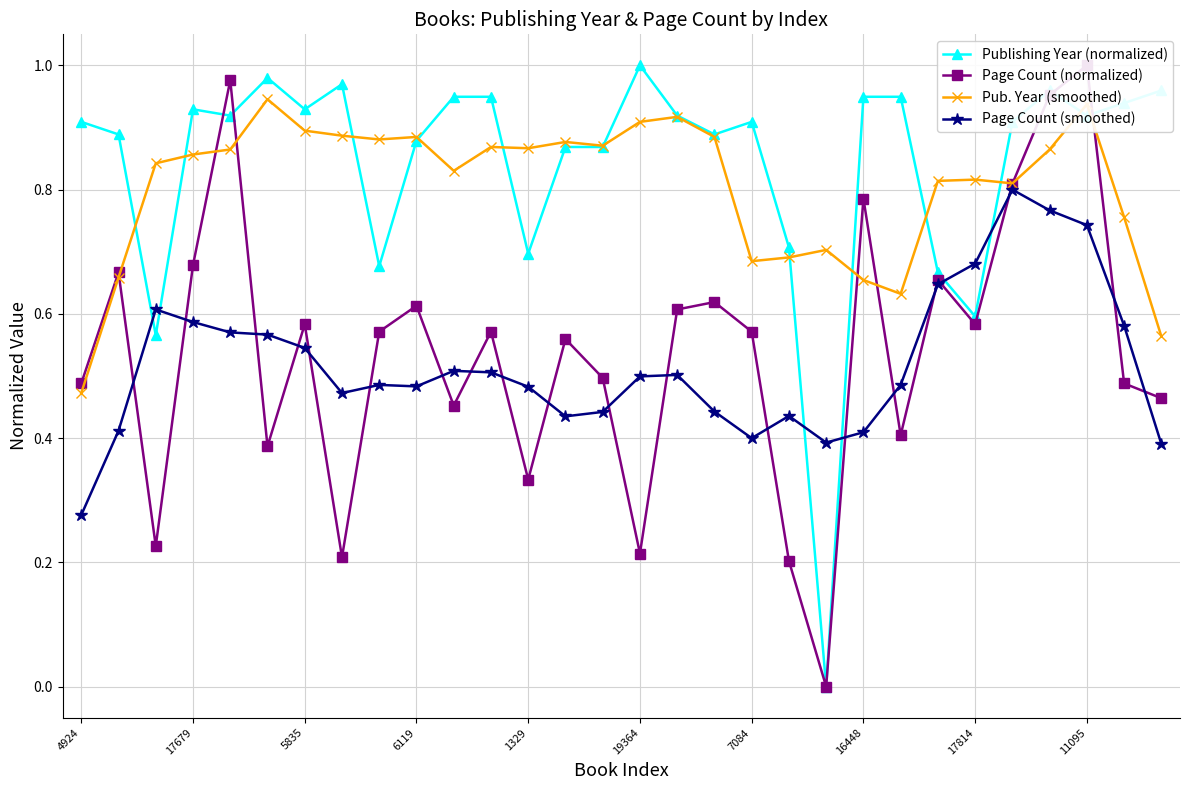

Which series ends up on top after the final intersection of Publishing Year (normalized) and Page Count (smoothed)?

Publishing Year (normalized)